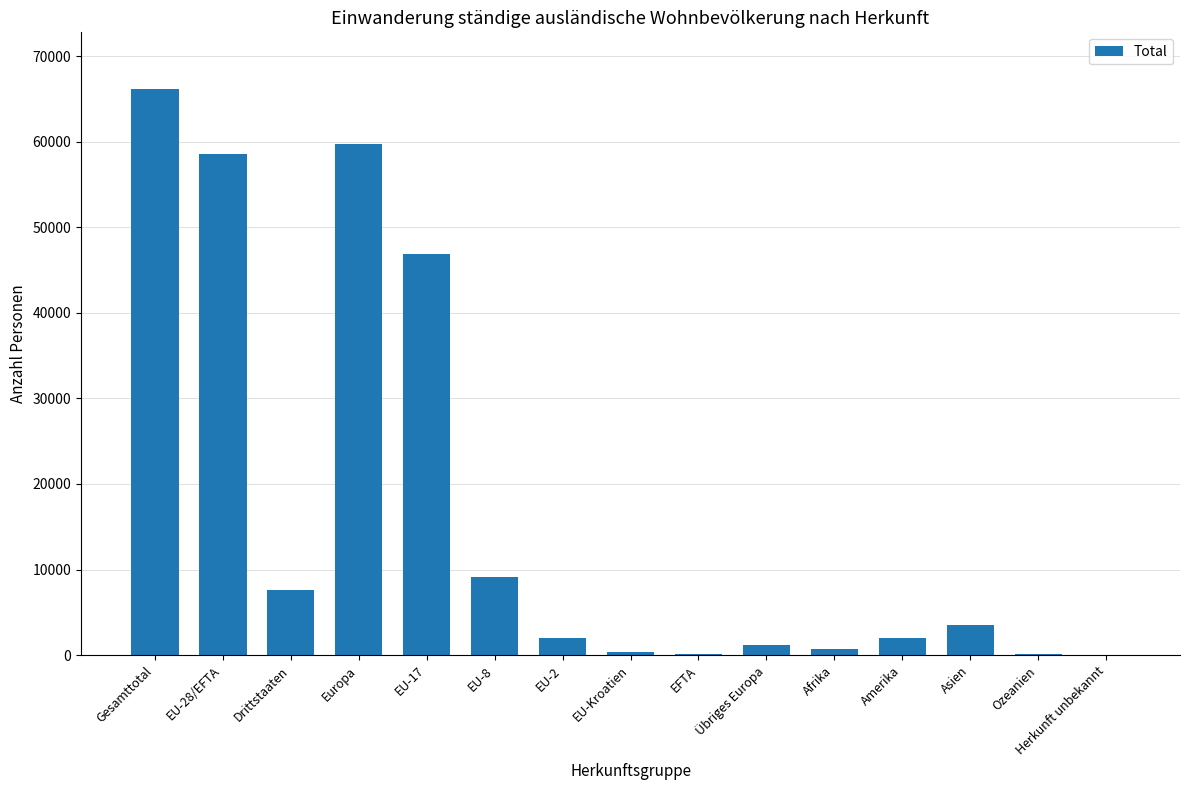

Where is the data nearest to the value 33096?

EU-17